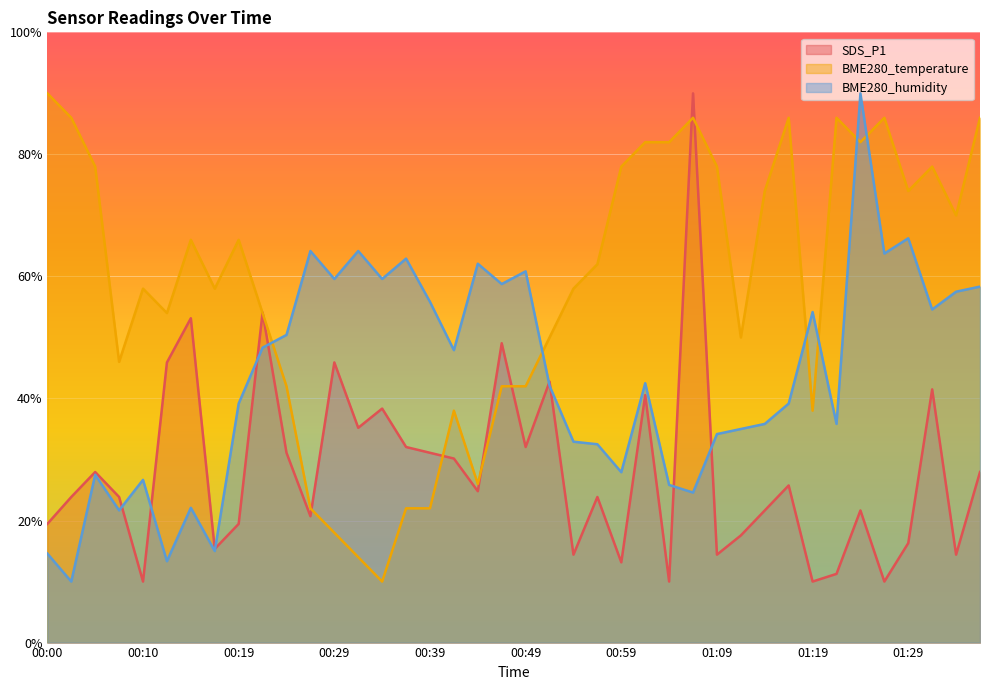

Which label corresponds to the smallest value in the chart?

00:10